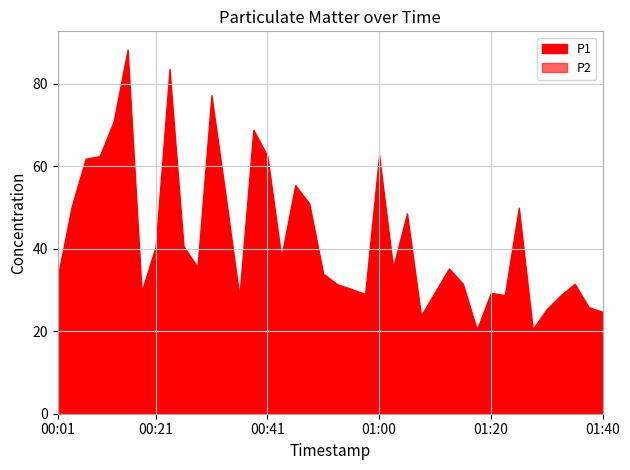

True or false: P2 and P1 intersect in this chart.

False